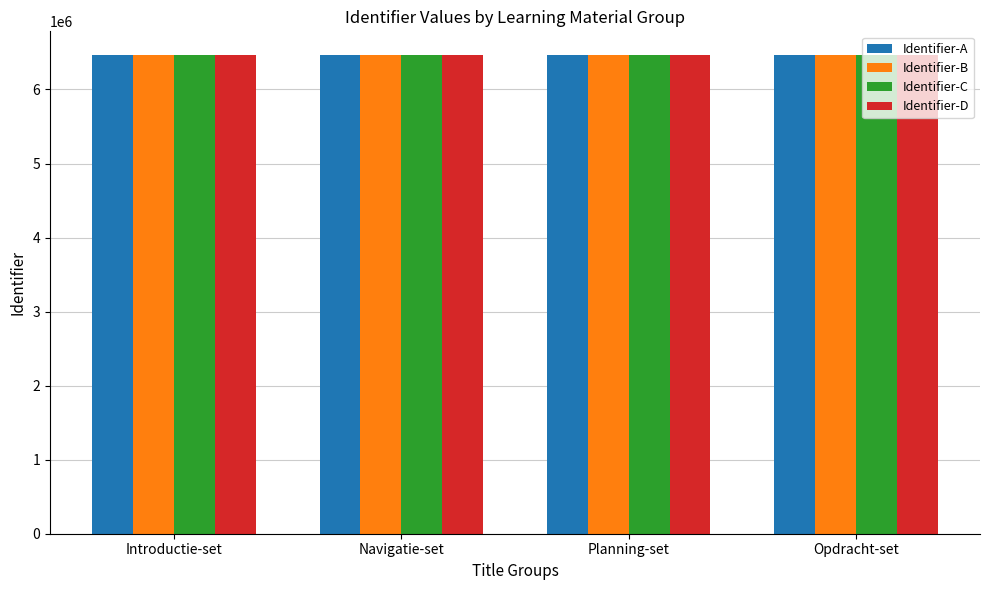

The Identifier-A series shows 1951477 at Navigatie-set. True or false?

False